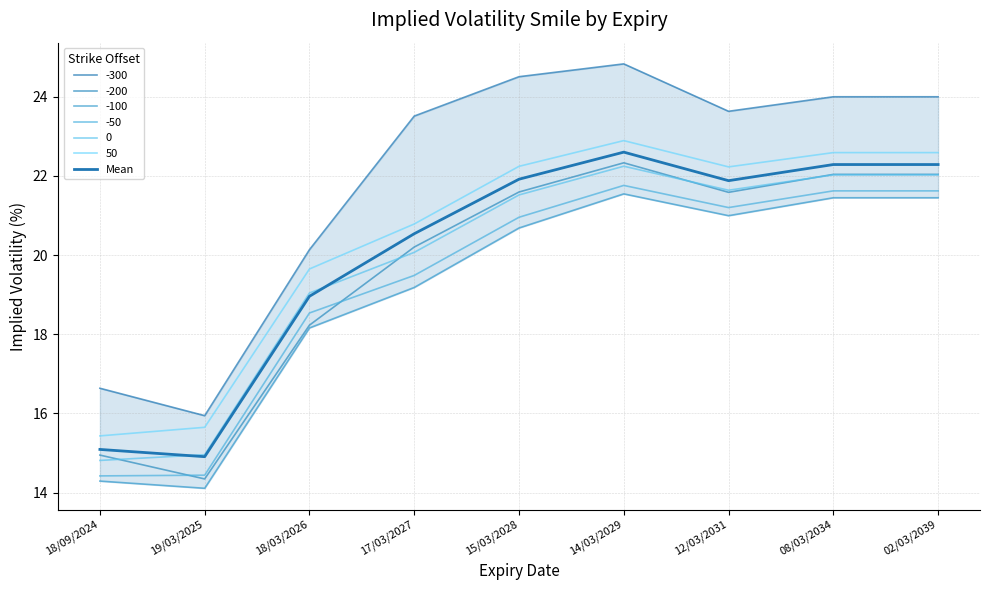

Count the number of categories in the chart.

9